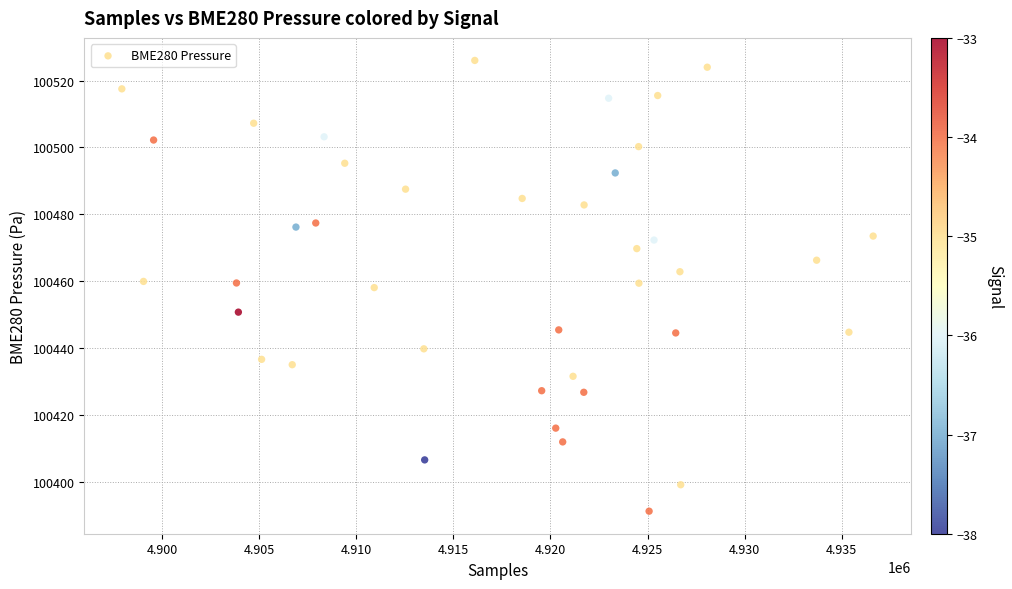

What is the range of X values (max minus min)?

38679.0